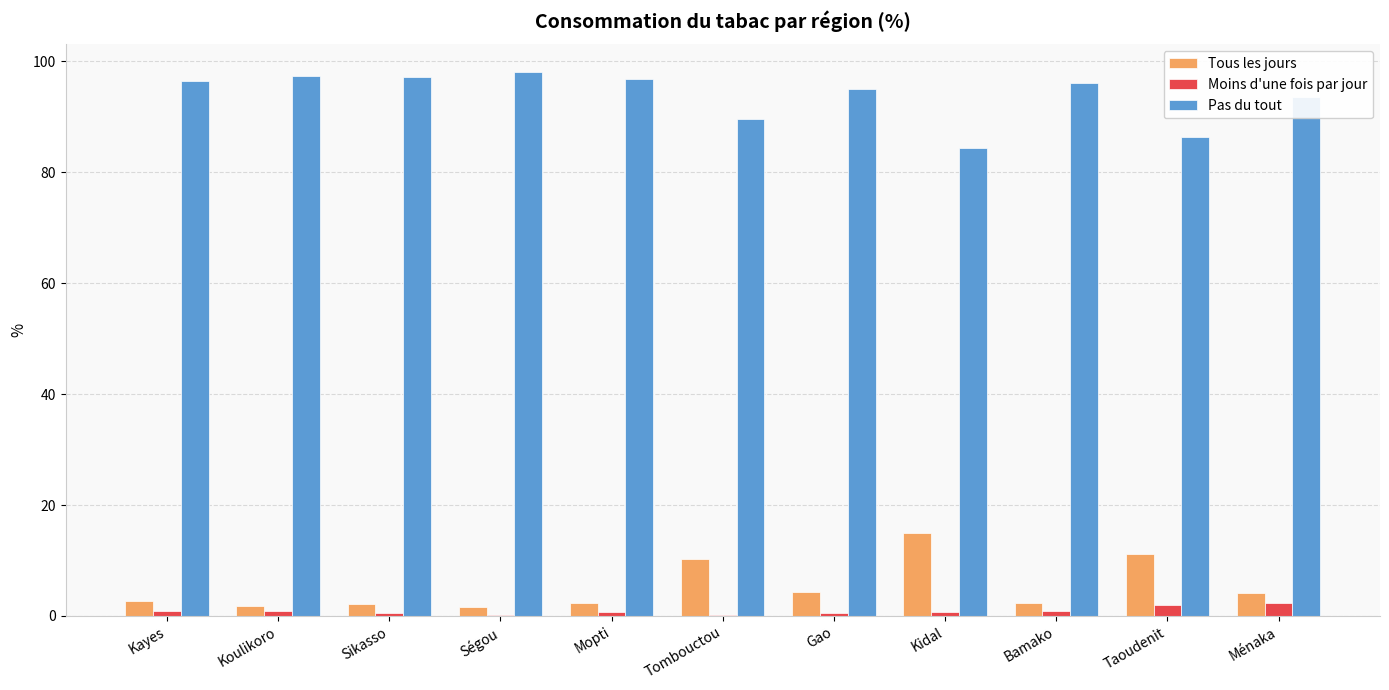

Is it true that Moins d'une fois par jour equals 0.2 at Tombouctou?

True